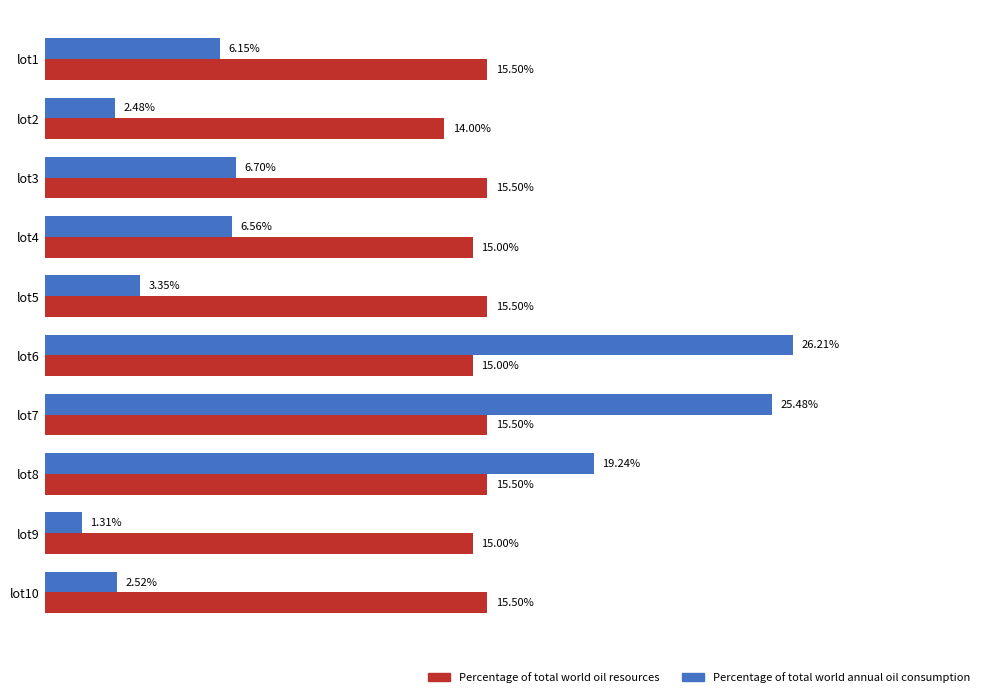

At which label is Percentage of total world oil resources closest to 14?

lot2